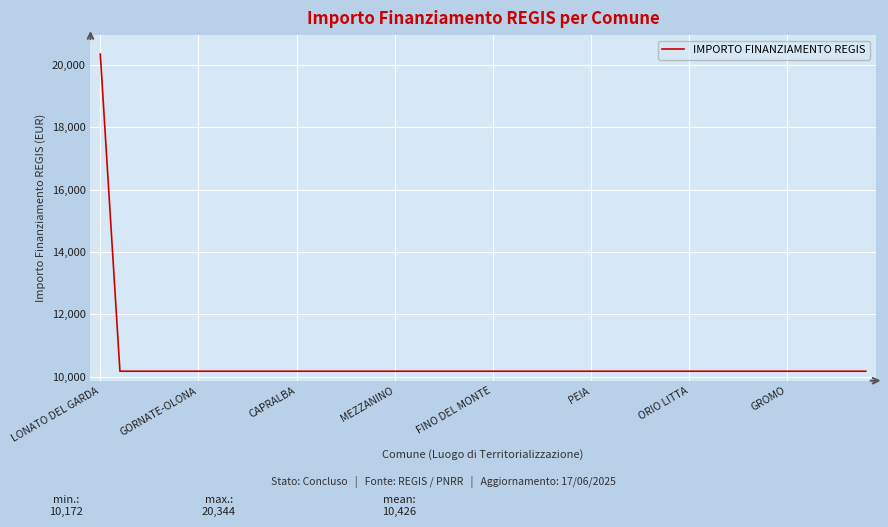

What is the maximum value shown in the chart?

20344